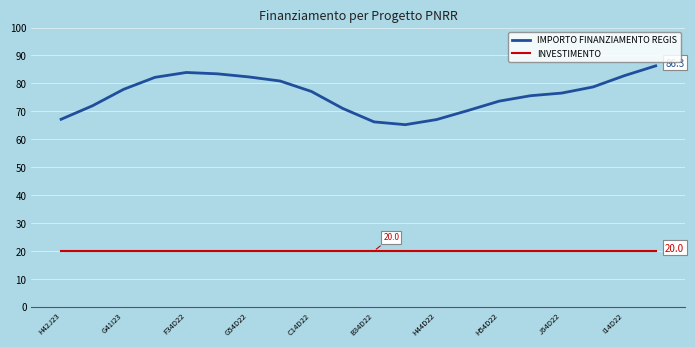

What is the minimum value shown in the chart?

20.0